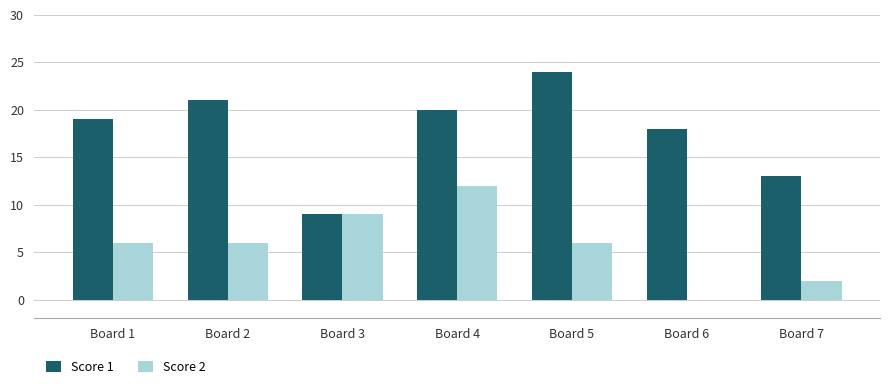

Reading left to right, list all the values displayed in this chart.

Score 1: Board 1=19	Board 2=21	Board 3=9	Board 4=20	Board 5=24	Board 6=18	Board 7=13
Score 2: Board 1=6	Board 2=6	Board 3=9	Board 4=12	Board 5=6	Board 6=0	Board 7=2